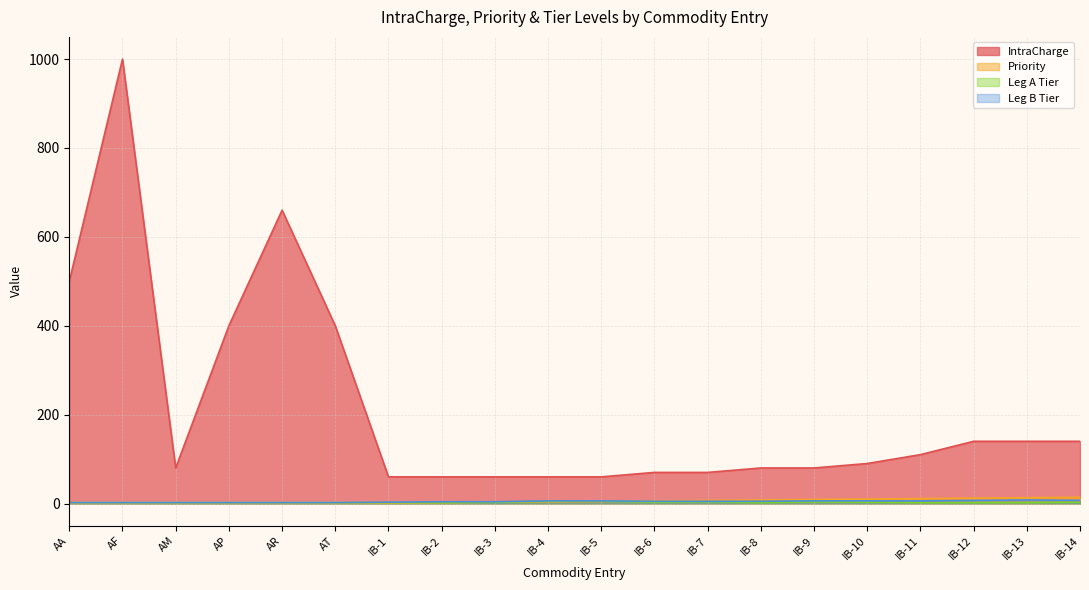

Which series has the largest range (max minus min)?

IntraCharge